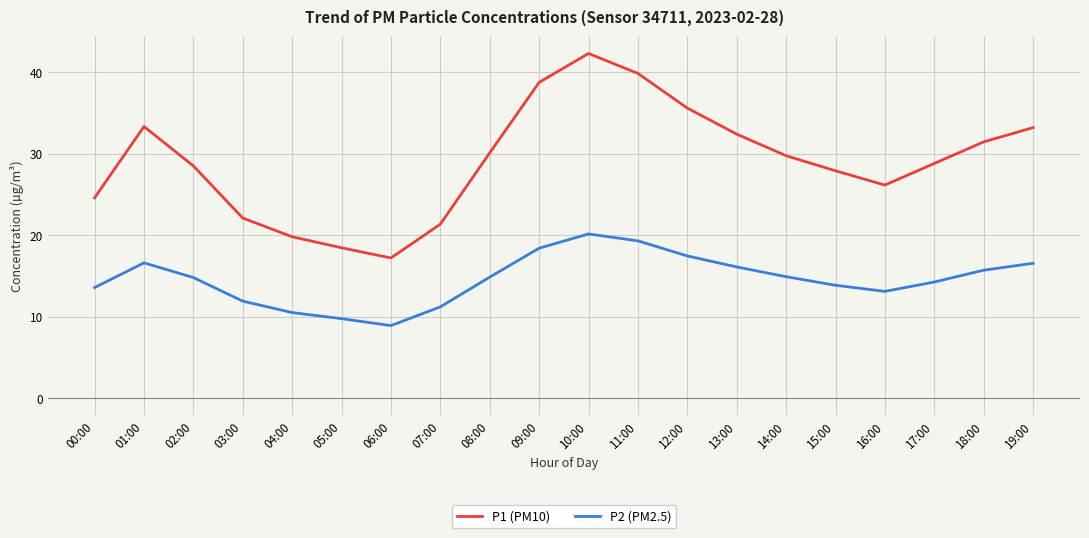

What is the difference between the highest and lowest values at 13:00?

16.3